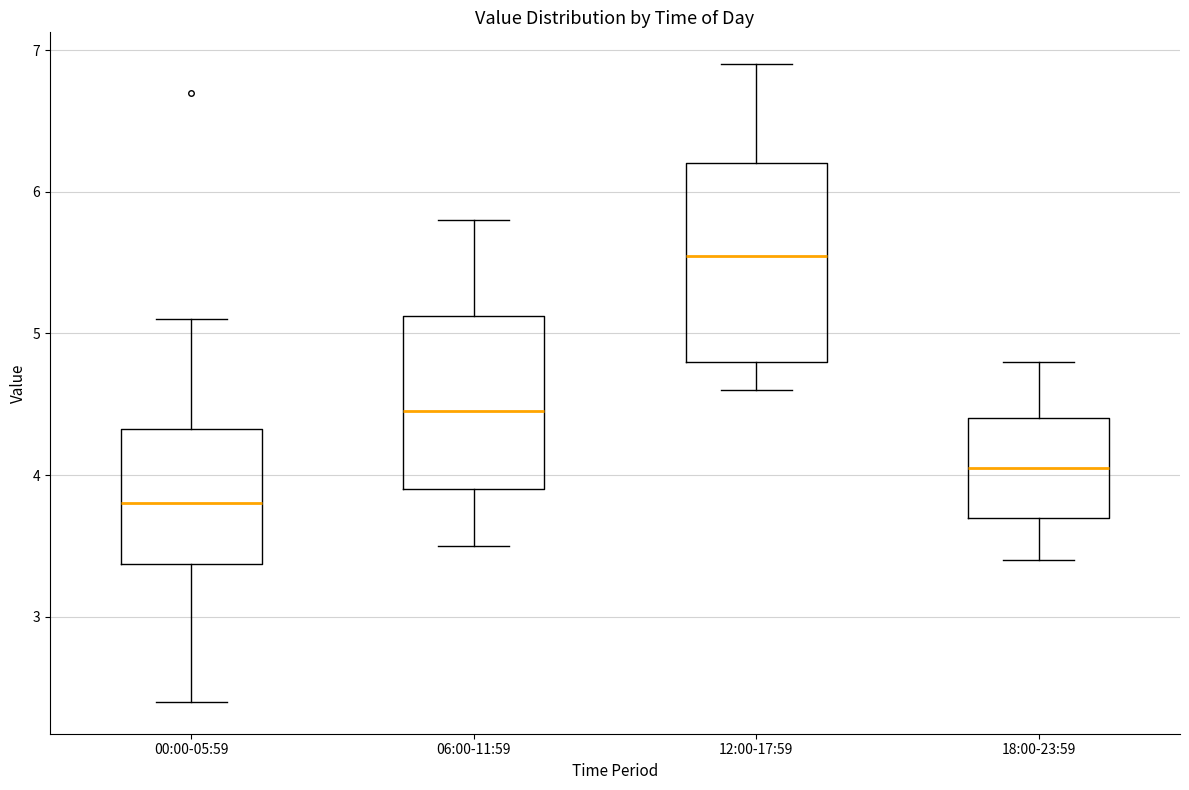

Which box has the lowest median line?

00:00-05:59